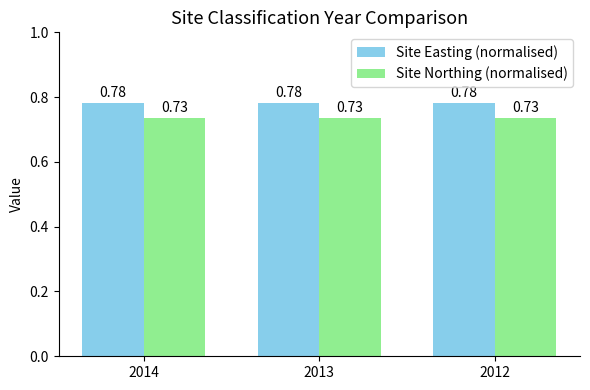

What is the sum of all Site Northing (normalised) values?

2.2